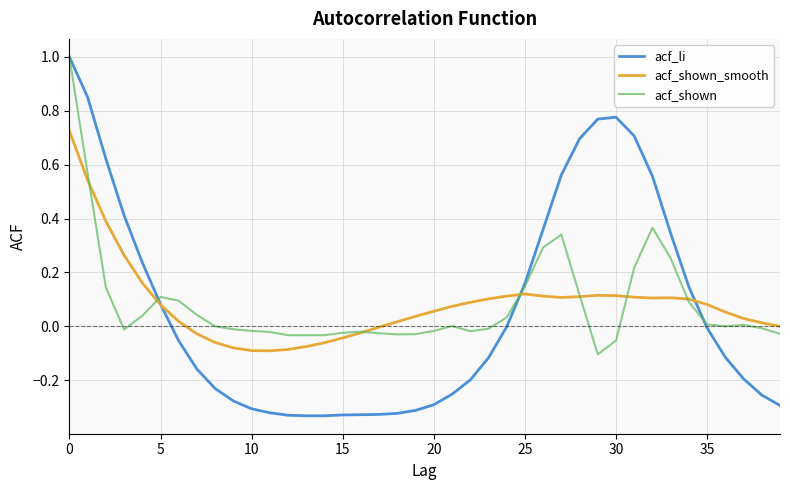

What is the highest value of the acf_li series?

1.0